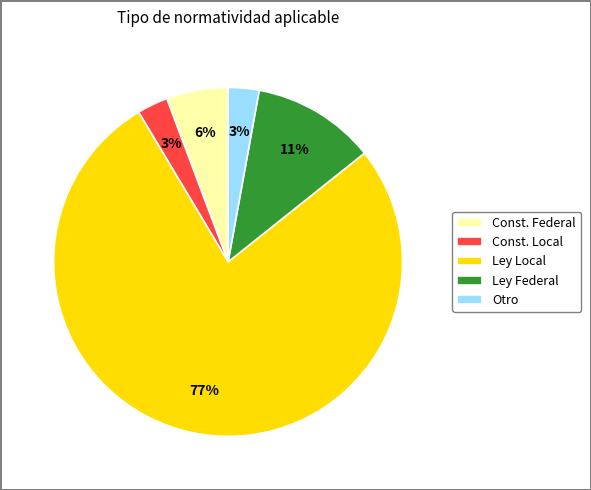

What percentage is the Ley Federal slice, to the nearest percent?

11%